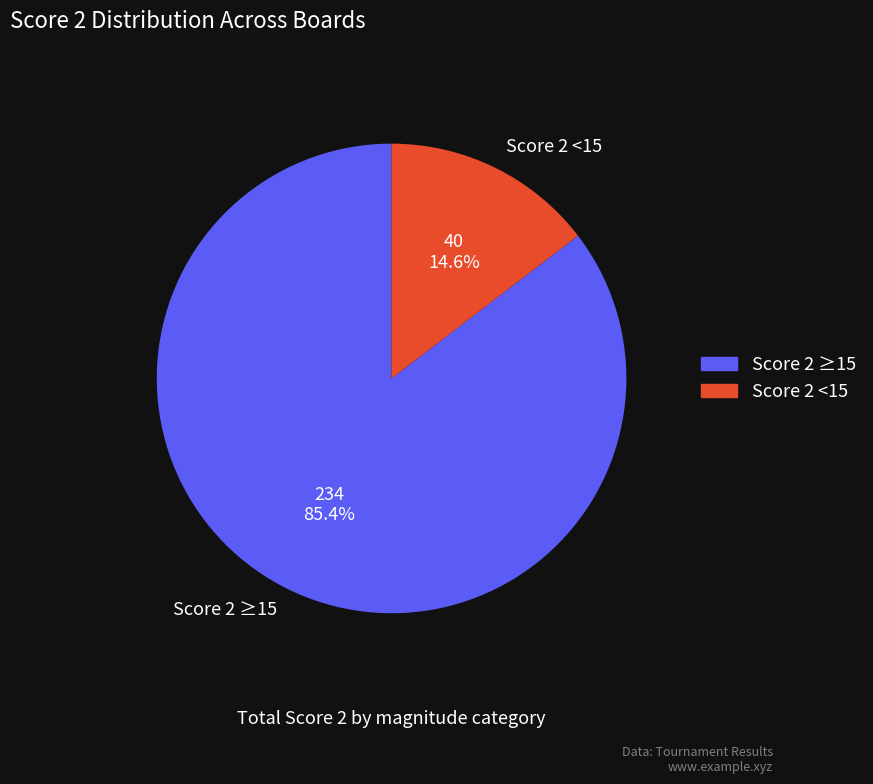

Is there any slice that represents more than half of the pie?

Yes